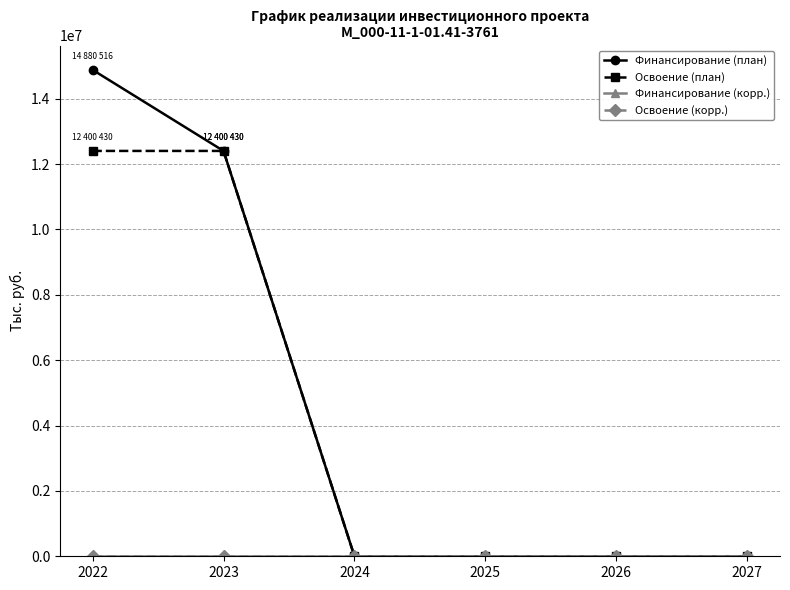

Does the chart have visible grid lines?

Yes